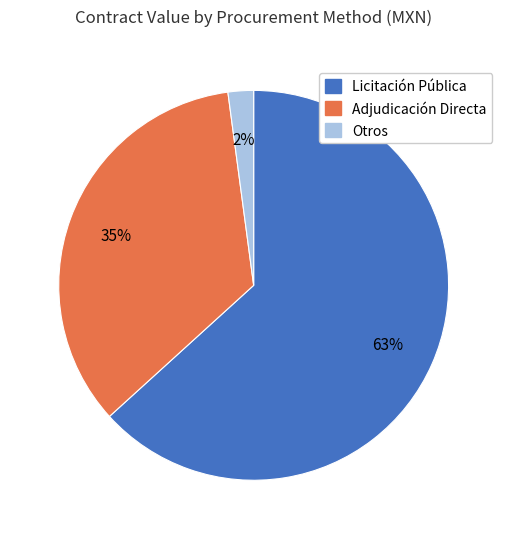

How many segments does this pie chart have?

3